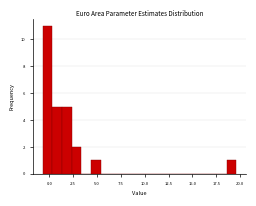

Read against the x-axis, roughly where is the centre of the tallest bar?

0.0